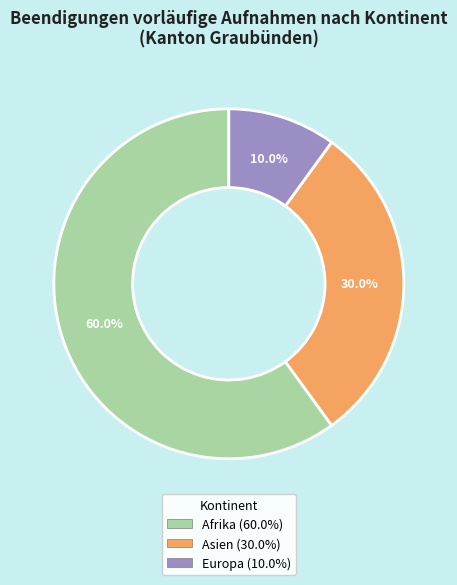

How many segments does this pie chart have?

3